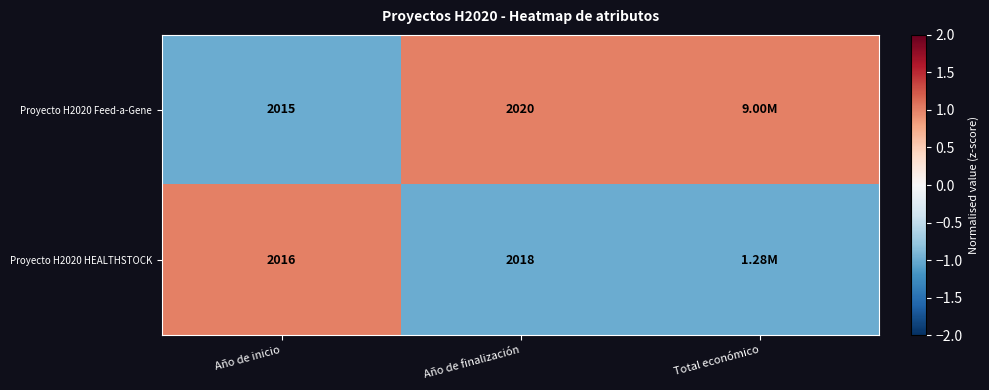

What is the maximum value shown in the chart?

1